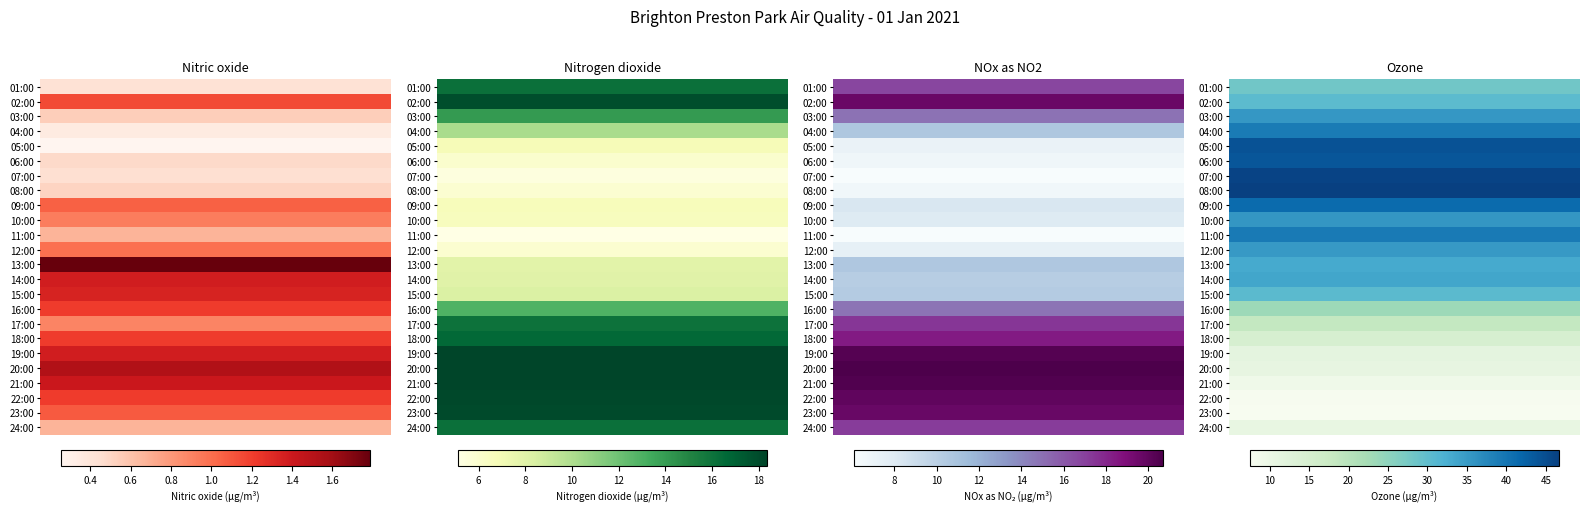

How many categories are shown in the chart?

24